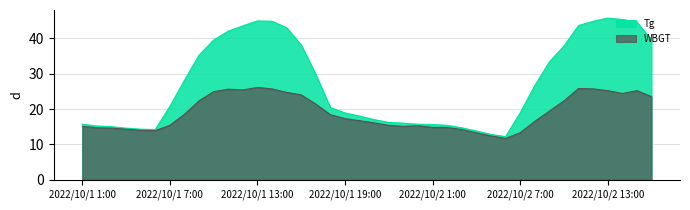

At which label does Tg first exceed 20?

2022/10/1 7:00